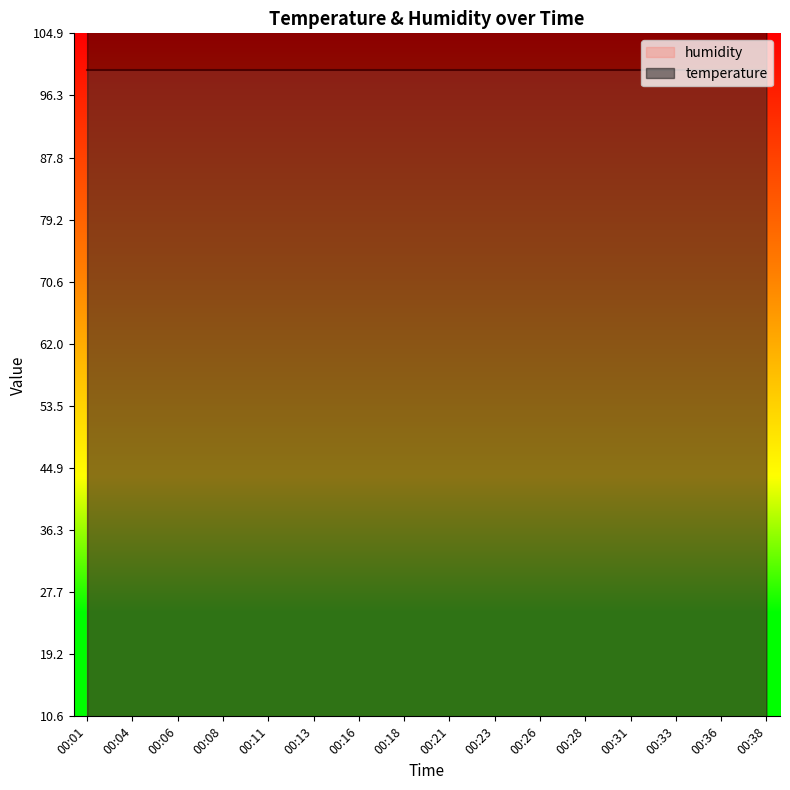

What is the ratio of the value at 00:08 to the value at 00:21?

1.0